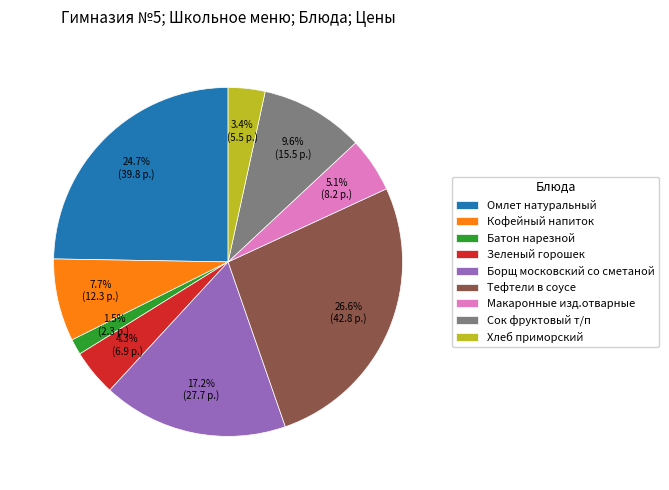

What is the largest slice in the pie chart?

Тефтели в соусе